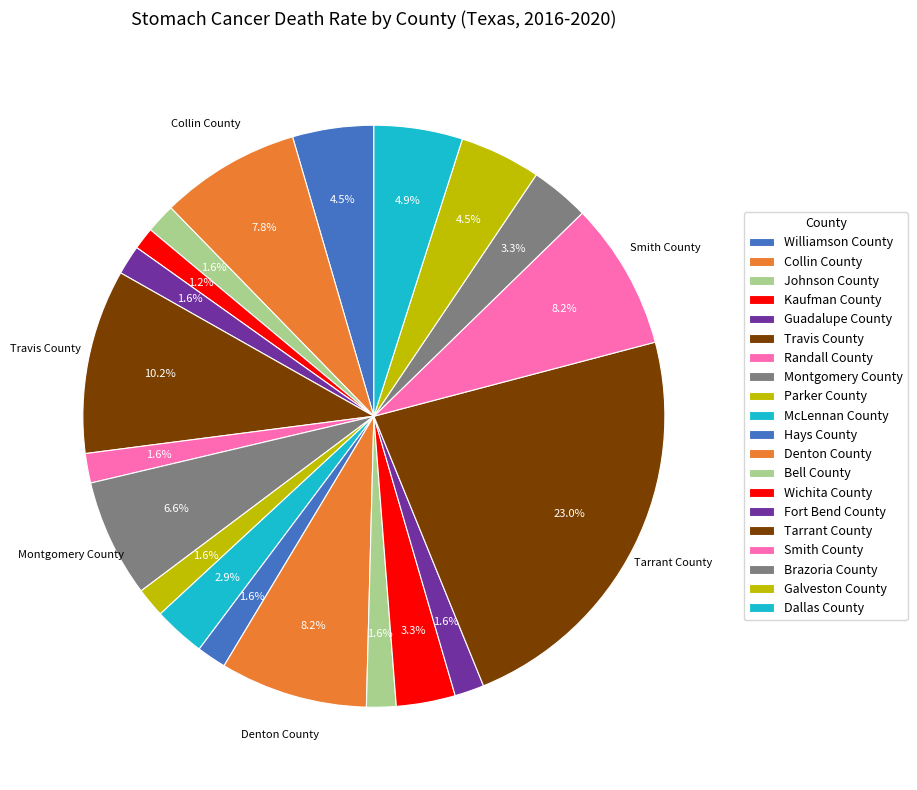

True or false: Tarrant County accounts for 23% of the total.

True